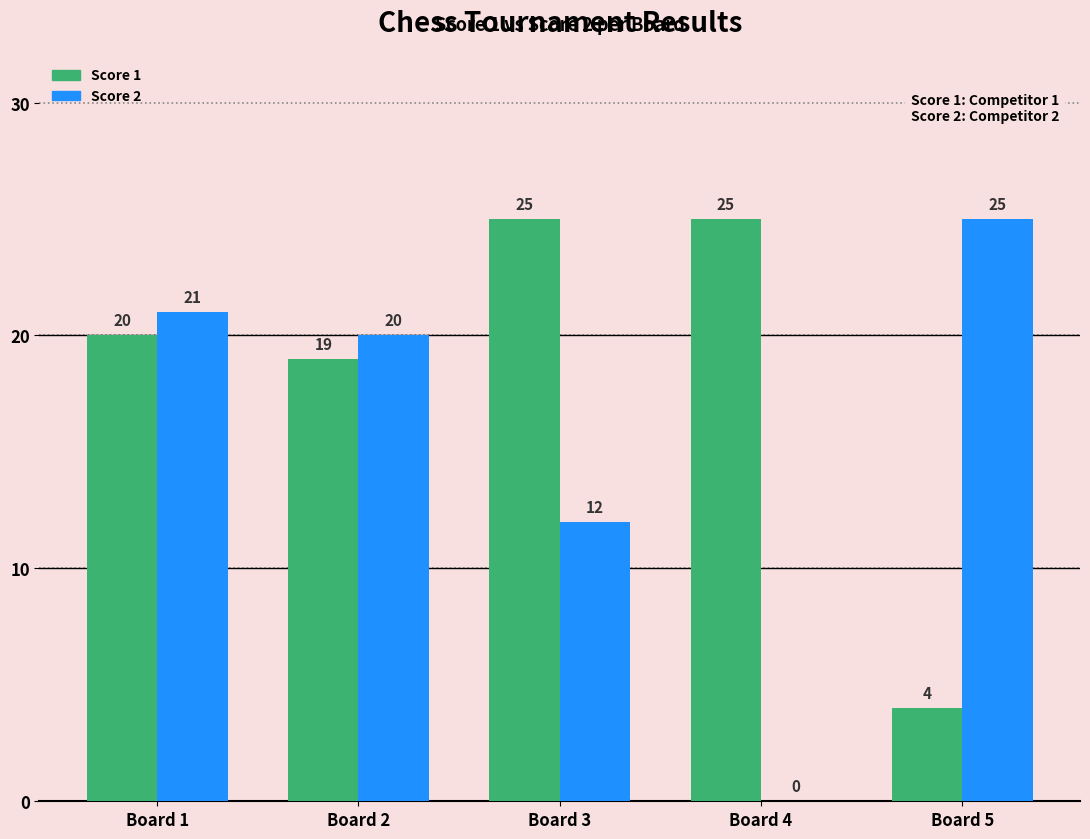

Reading right to left, what are all the values shown in this chart?

Score 1: Board 5=4	Board 4=25	Board 3=25	Board 2=19	Board 1=20
Score 2: Board 5=25	Board 4=0	Board 3=12	Board 2=20	Board 1=21